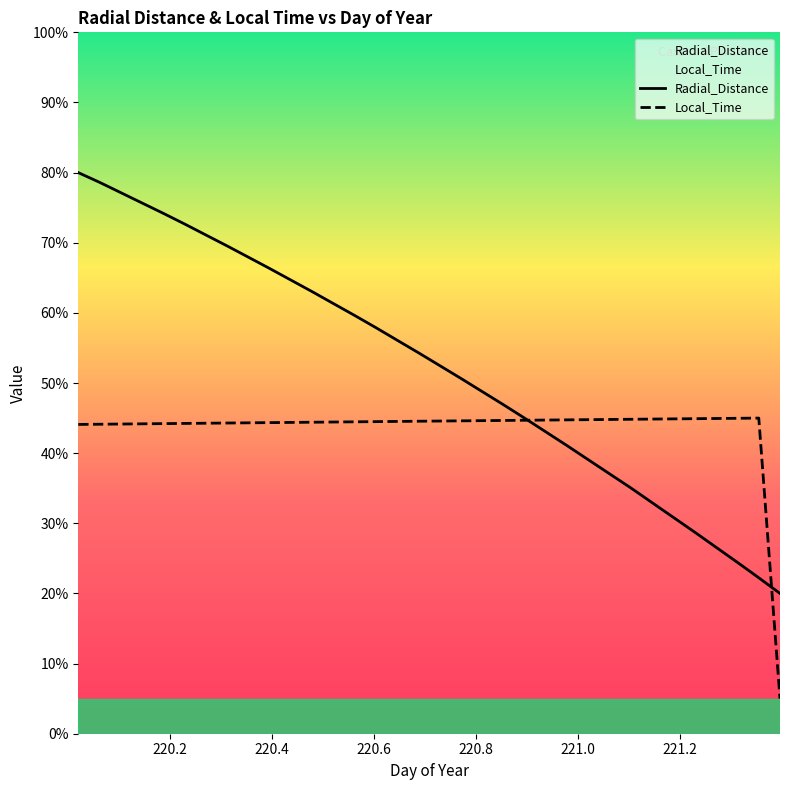

True or false: Local_Time has more than 0 points higher than both neighbors.

True